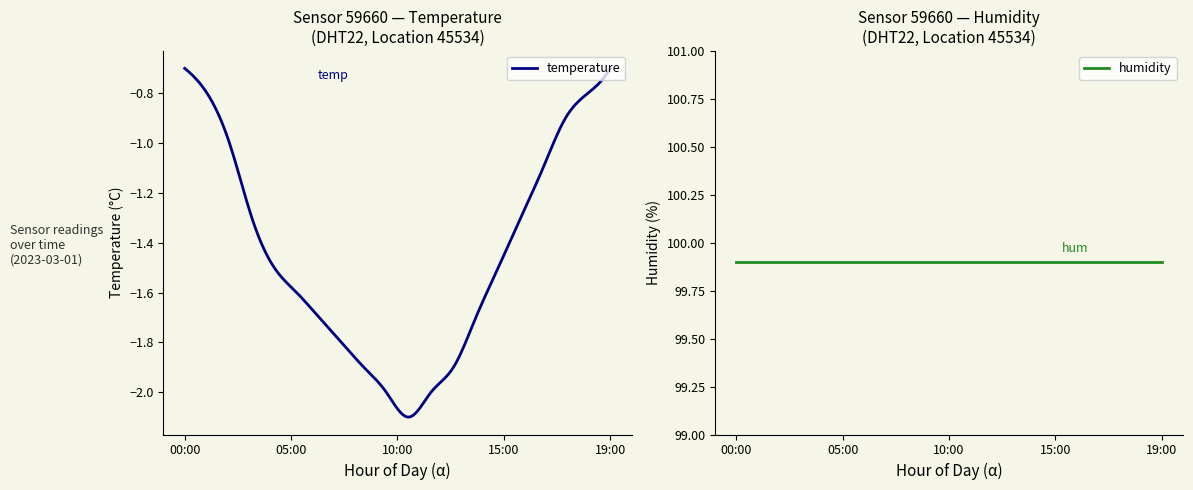

At which category is the sum across all series the highest?

00:00